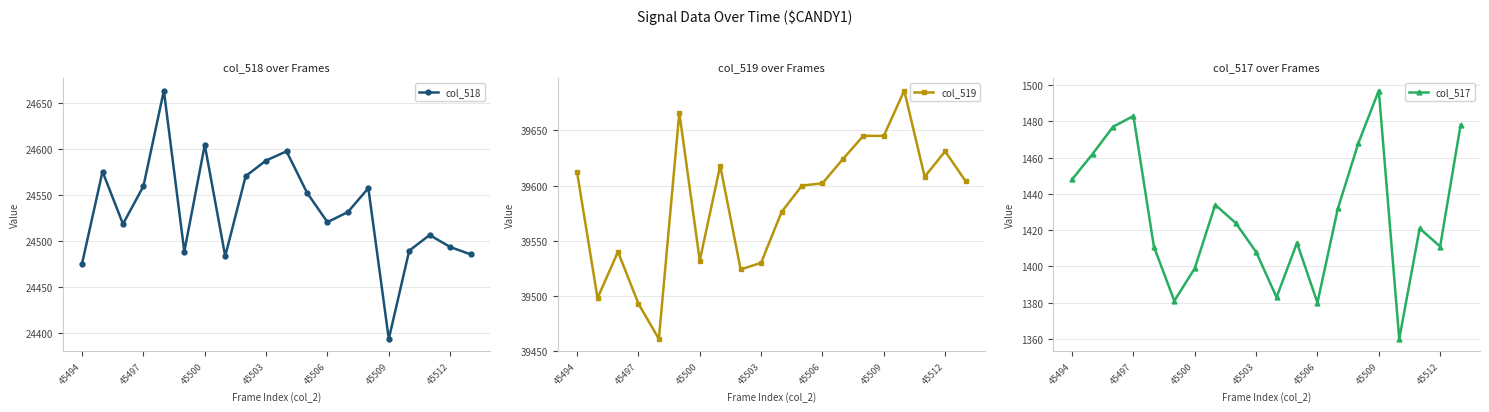

The col_518 series shows 24493 at 45512. True or false?

True